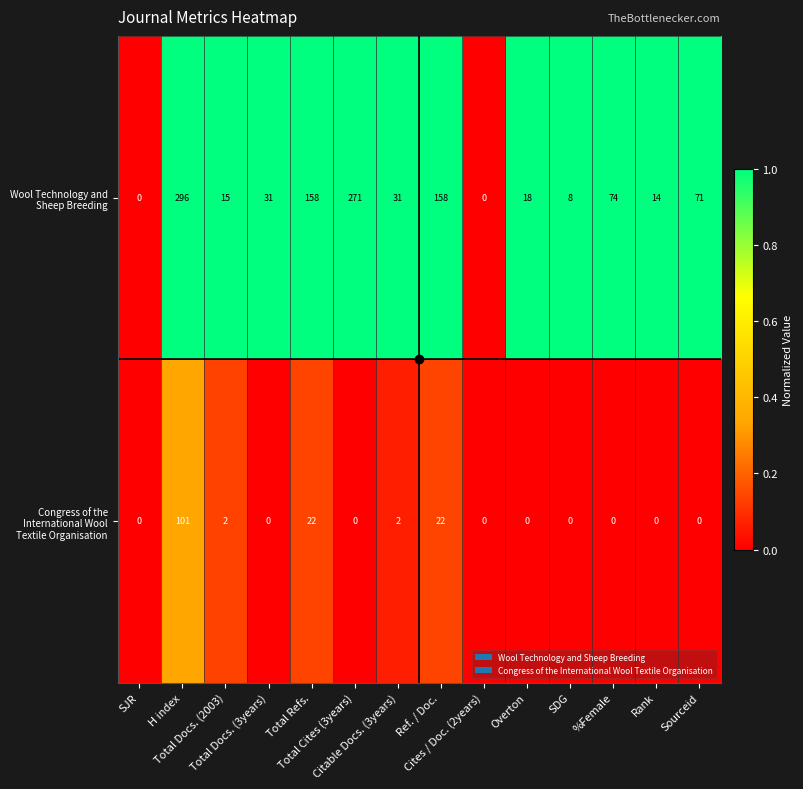

Rank the series at Total Docs. (2003) from lowest to highest value.

Congress of the International Wool Textile Organisation, Wool Technology and Sheep Breeding